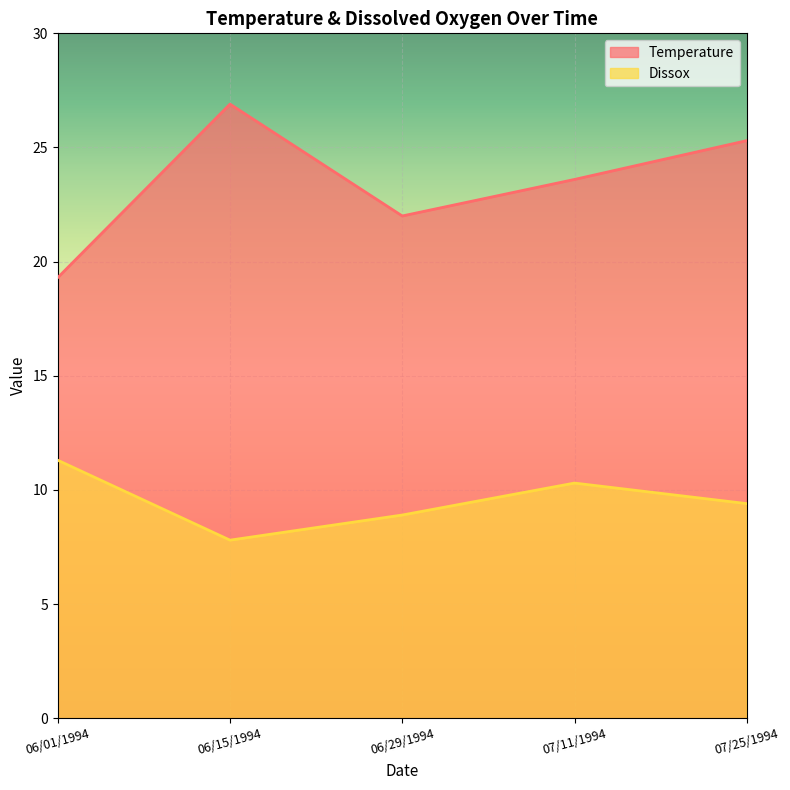

Does the chart display data point markers on the line(s)?

No